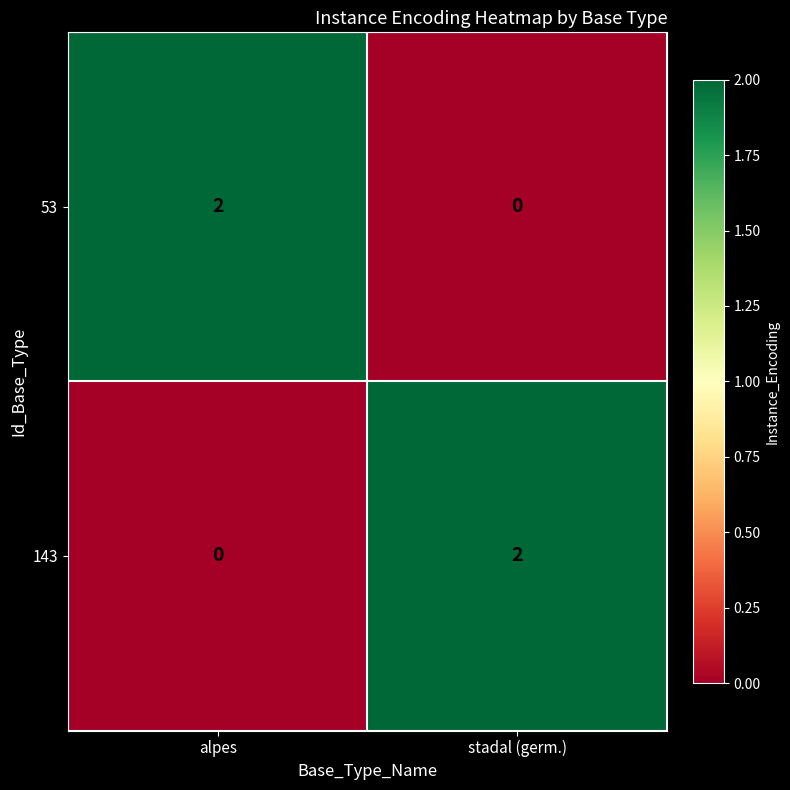

Is the value of 143 at stadal (germ.) greater than the value of 53 at stadal (germ.)?

Yes